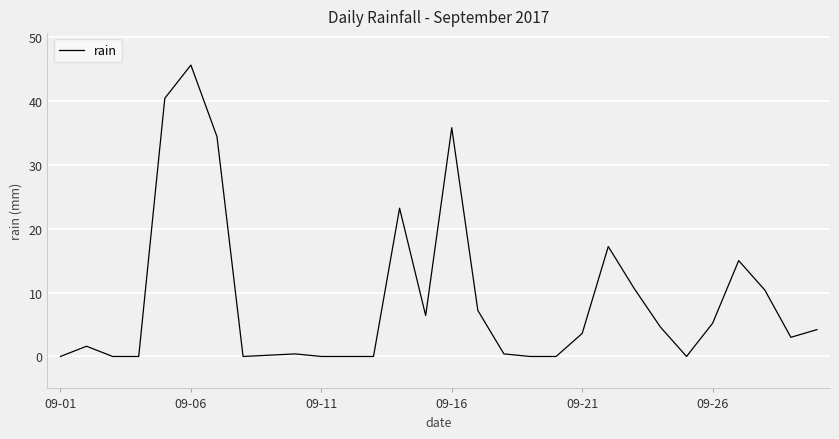

What is the difference between the maximum and minimum values?

45.6